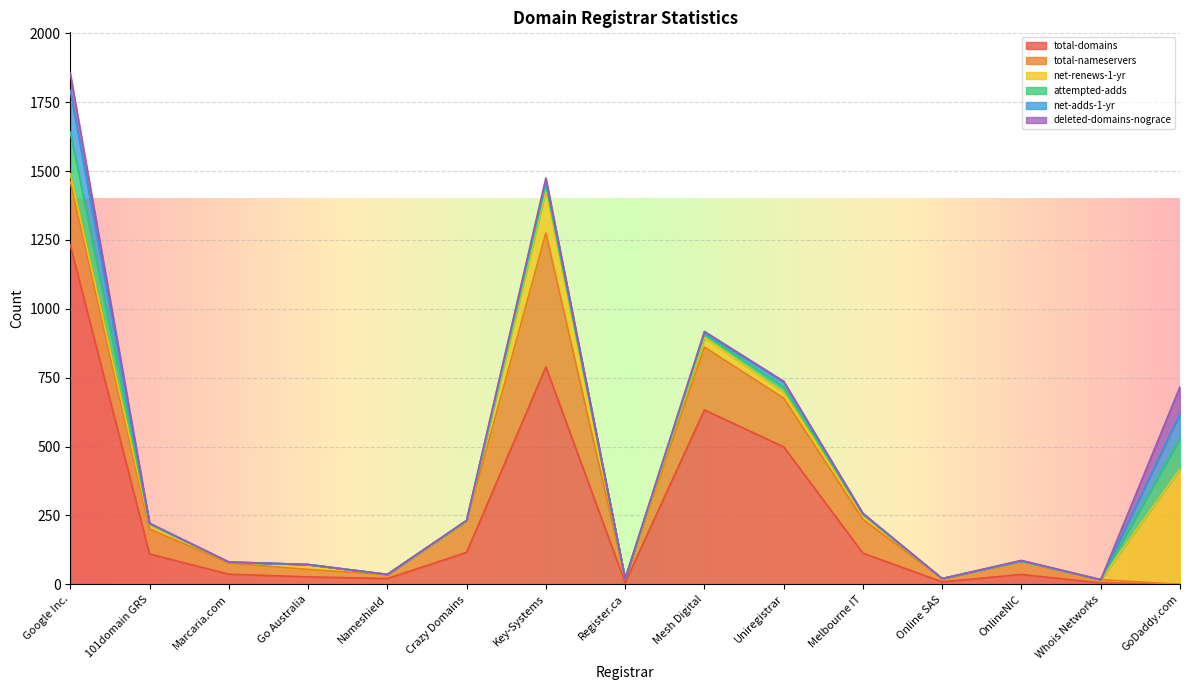

Reading left to right, list all the values displayed in this chart.

total-domains: Google Inc.=1231	101domain GRS=110	Marcaria.com=37	Go Australia=27	Nameshield=21	Crazy Domains=116	Key-Systems=789	Register.ca=6	Mesh Digital=633	Uniregistrar=499	Melbourne IT=113	Online SAS=9	OnlineNIC=36	Whois Networks=5	GoDaddy.com=0
total-nameservers: Google Inc.=230	101domain GRS=91	Marcaria.com=40	Go Australia=27	Nameshield=14	Crazy Domains=112	Key-Systems=486	Register.ca=14	Mesh Digital=228	Uniregistrar=177	Melbourne IT=123	Online SAS=11	OnlineNIC=48	Whois Networks=12	GoDaddy.com=0
net-renews-1-yr: Google Inc.=29	101domain GRS=16	Marcaria.com=4	Go Australia=18	Nameshield=1	Crazy Domains=2	Key-Systems=156	Register.ca=0	Mesh Digital=35	Uniregistrar=20	Melbourne IT=16	Online SAS=1	OnlineNIC=1	Whois Networks=0	GoDaddy.com=418
attempted-adds: Google Inc.=151	101domain GRS=2	Marcaria.com=0	Go Australia=0	Nameshield=0	Crazy Domains=1	Key-Systems=18	Register.ca=0	Mesh Digital=11	Uniregistrar=19	Melbourne IT=2	Online SAS=0	OnlineNIC=0	Whois Networks=0	GoDaddy.com=113
net-adds-1-yr: Google Inc.=151	101domain GRS=2	Marcaria.com=0	Go Australia=0	Nameshield=0	Crazy Domains=1	Key-Systems=17	Register.ca=0	Mesh Digital=7	Uniregistrar=19	Melbourne IT=1	Online SAS=0	OnlineNIC=0	Whois Networks=0	GoDaddy.com=89
deleted-domains-nograce: Google Inc.=63	101domain GRS=1	Marcaria.com=0	Go Australia=0	Nameshield=0	Crazy Domains=0	Key-Systems=9	Register.ca=0	Mesh Digital=4	Uniregistrar=3	Melbourne IT=3	Online SAS=0	OnlineNIC=2	Whois Networks=0	GoDaddy.com=97